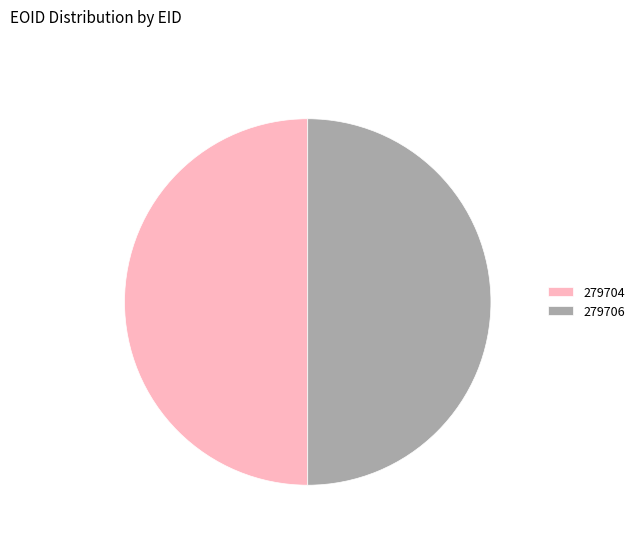

Count the number of slices in the pie.

2